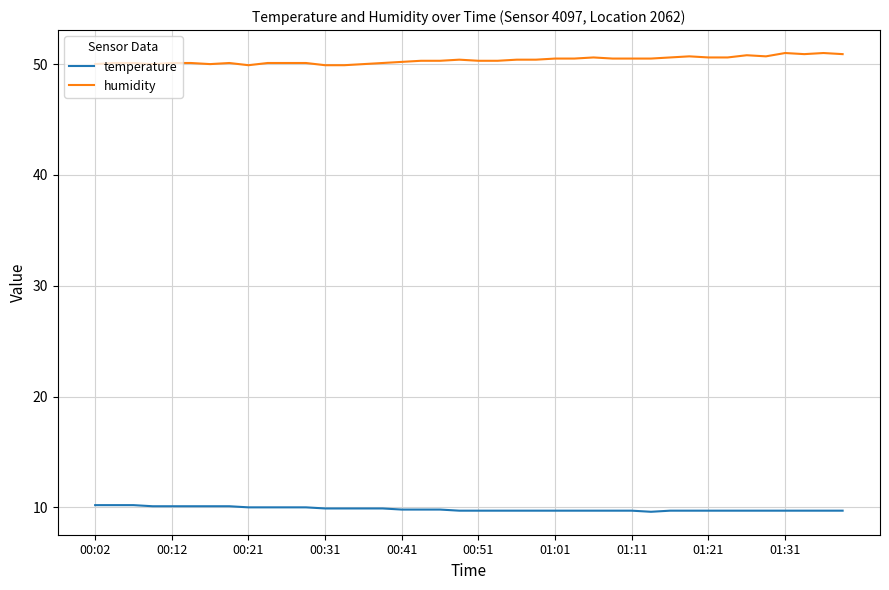

Does the chart have visible grid lines?

Yes